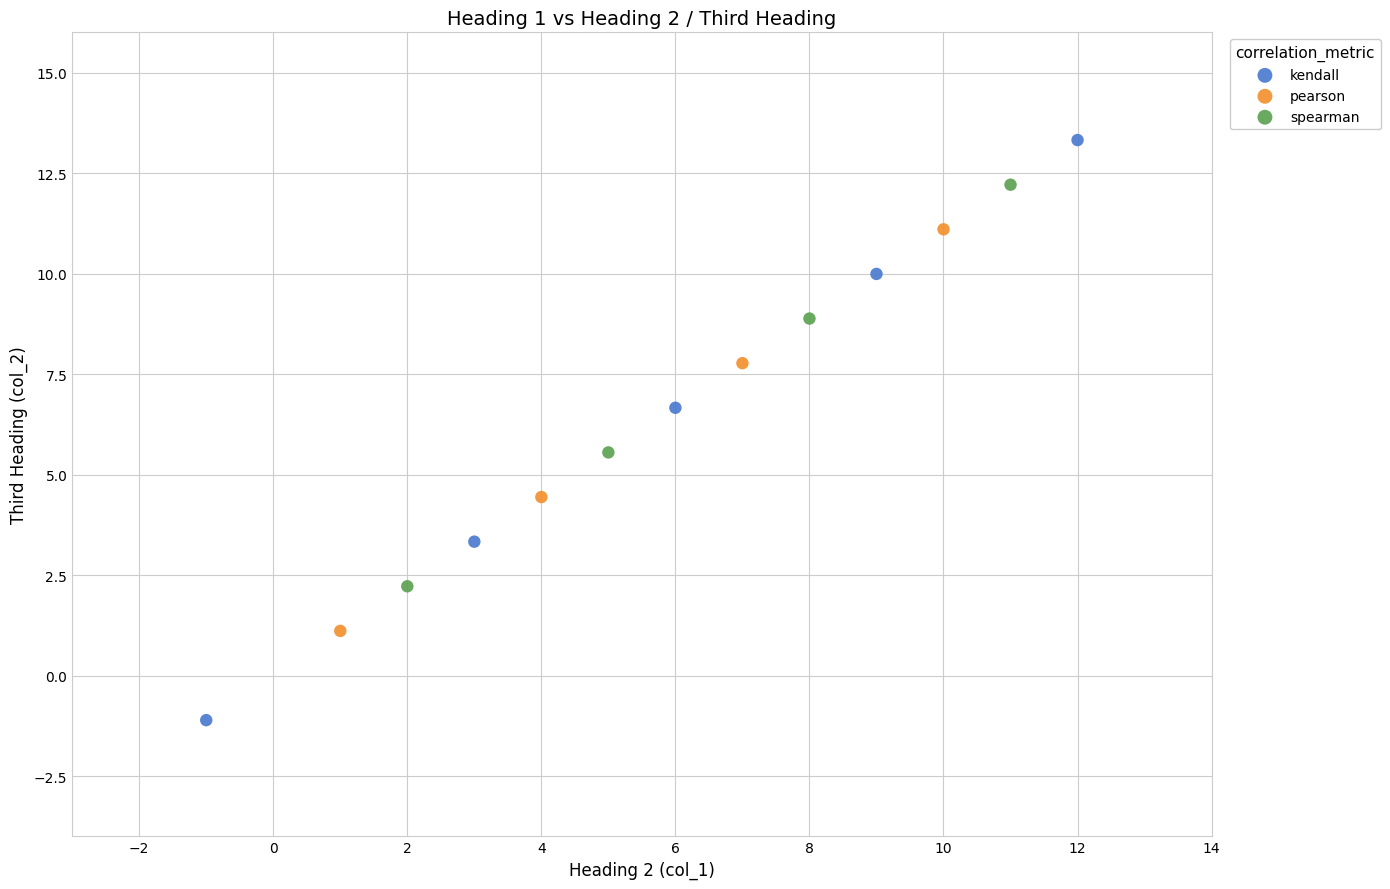

Which series reaches the maximum Y coordinate?

kendall